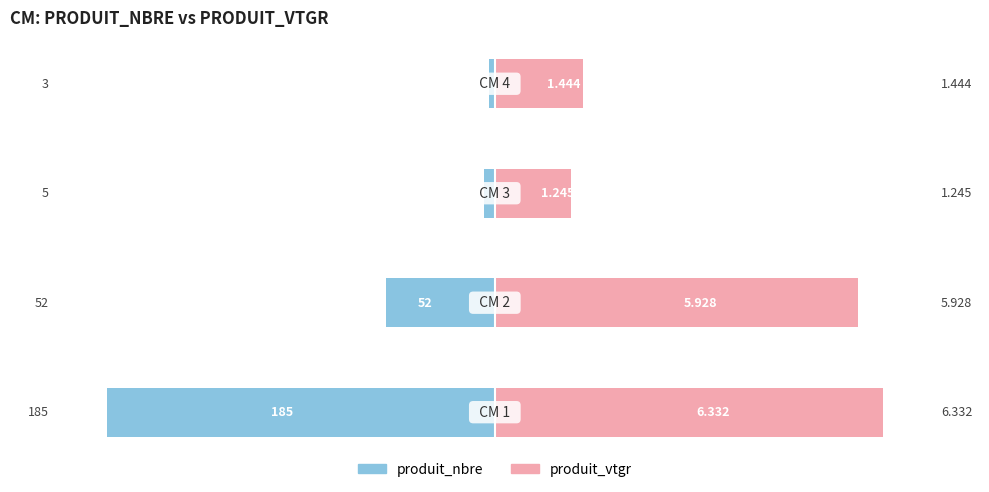

List the labels in order of produit_vtgr value, smallest first.

2, 3, 1, 0